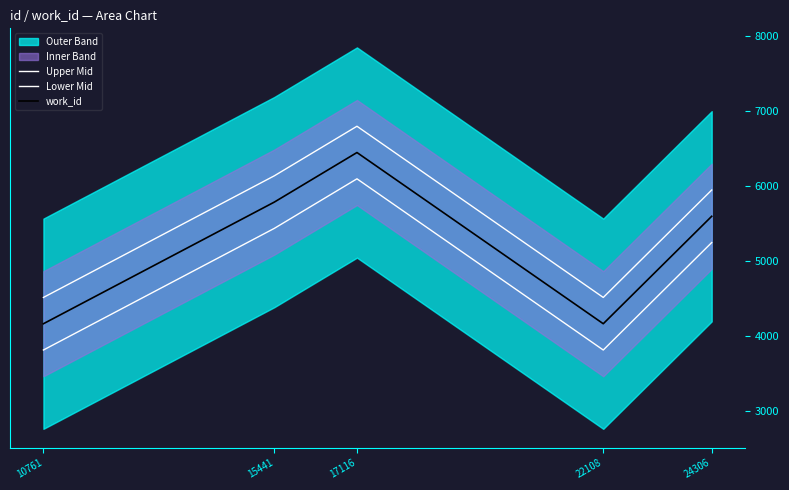

At which category is the sum across all series the highest?

17116